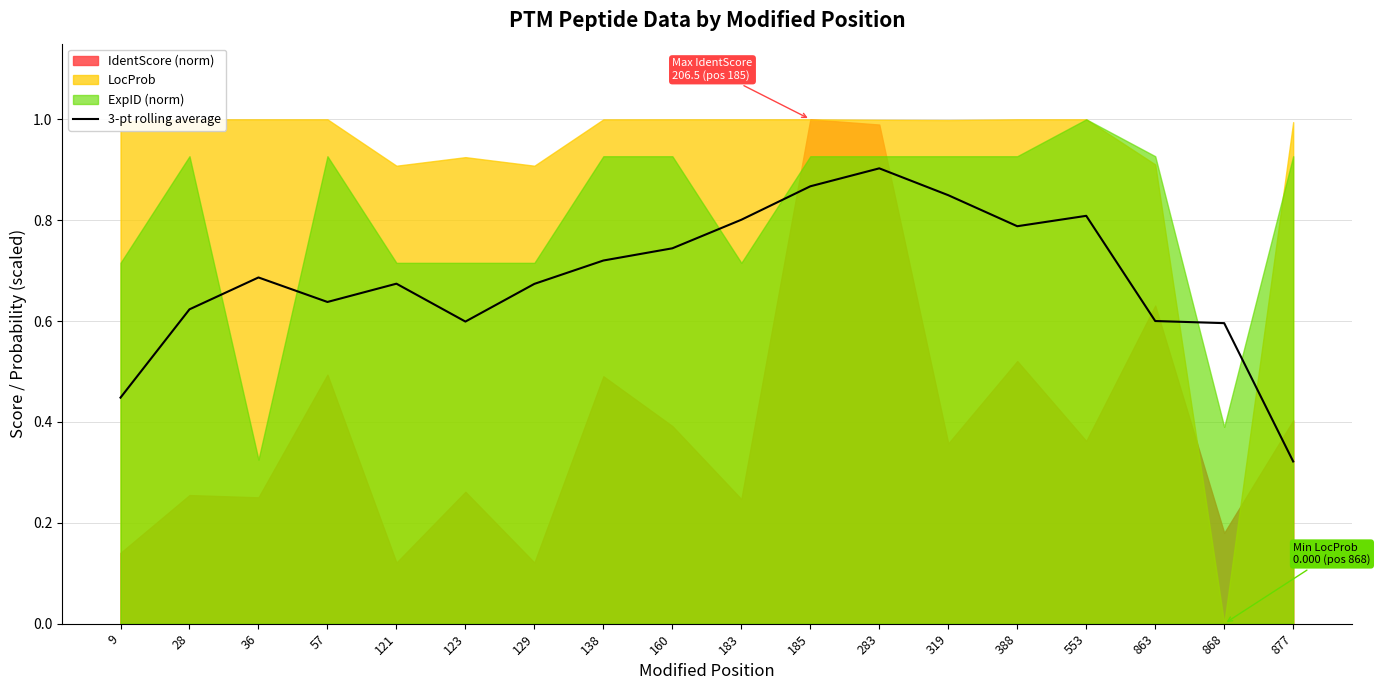

How many lines are shown in the chart?

1